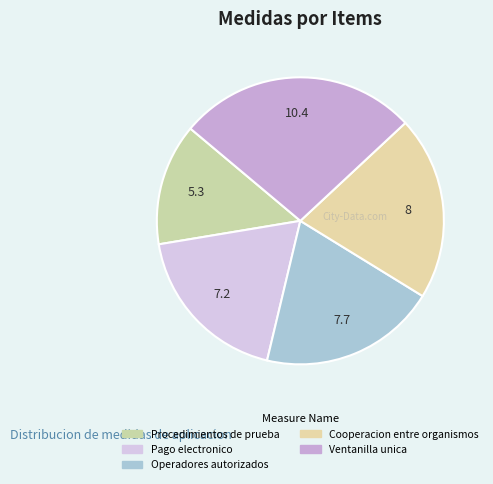

How many slices are in this pie chart?

5